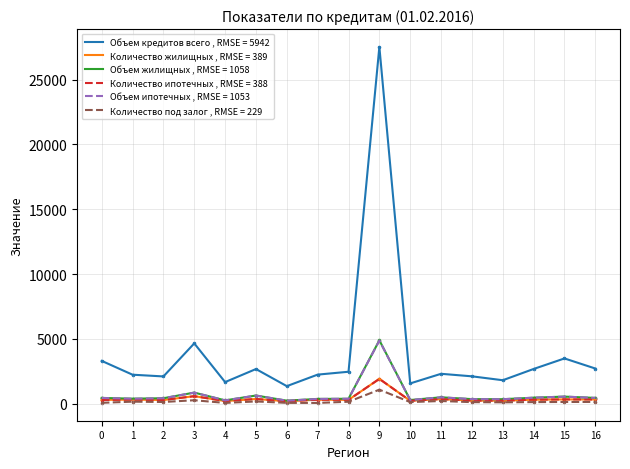

At which category is the sum across all series the highest?

9